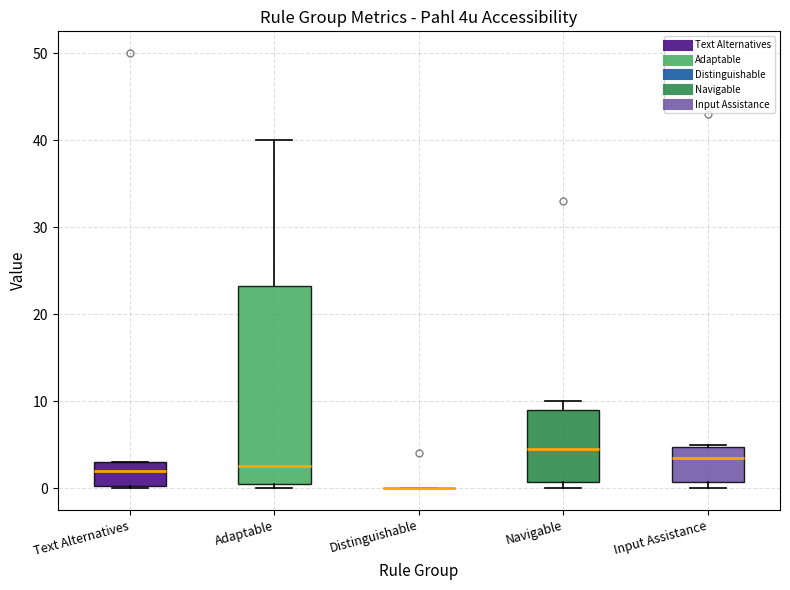

Reading left to right, read every box against the y-axis: the position of its median line, the range the box covers, and the ends of its whiskers. The values are not printed on the chart, so give them approximately, as read against the axis.

Text Alternatives: median 2, box 0 to 3, whiskers 0 to 3
Adaptable: median 3, box 1 to 23, whiskers 0 to 40
Distinguishable: box collapsed to a line at 0, whiskers 0 to 0
Navigable: median 5, box 1 to 9, whiskers 0 to 10
Input Assistance: median 4, box 1 to 5, whiskers 0 to 5